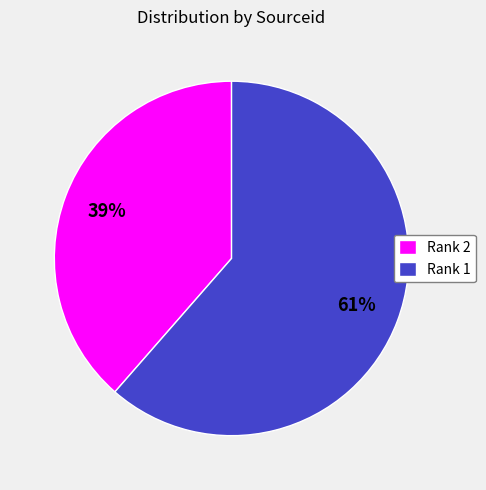

Does Rank 2 account for over 50% of the chart?

No